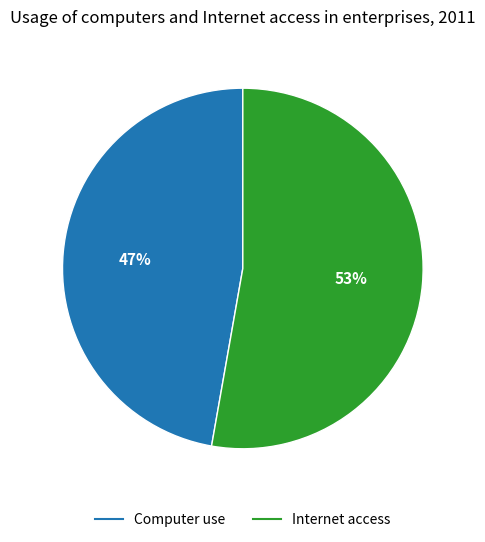

Is the sum of Internet access and Computer use greater than half?

Yes